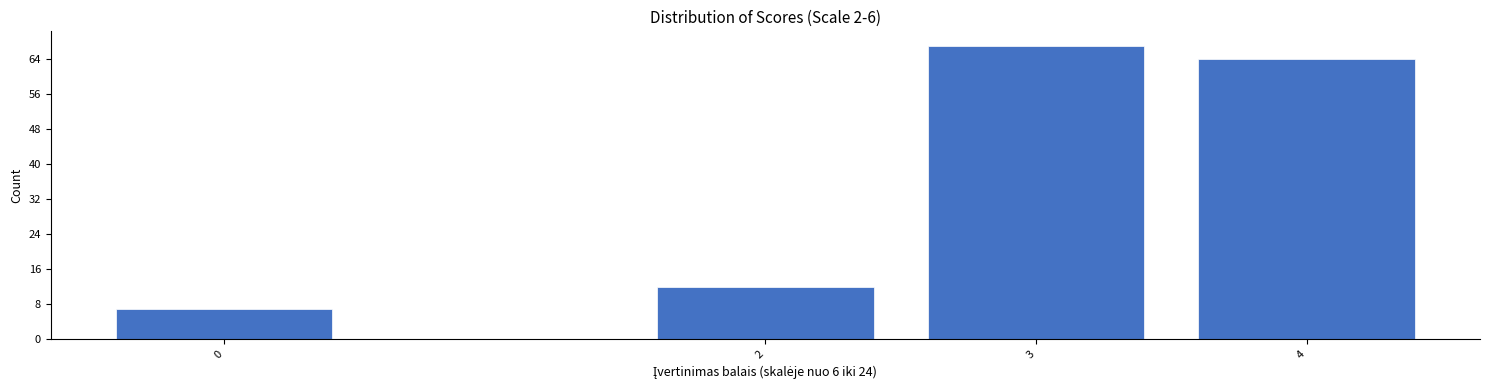

Reading left to right, list all the values displayed in this chart.

7	12	67	64